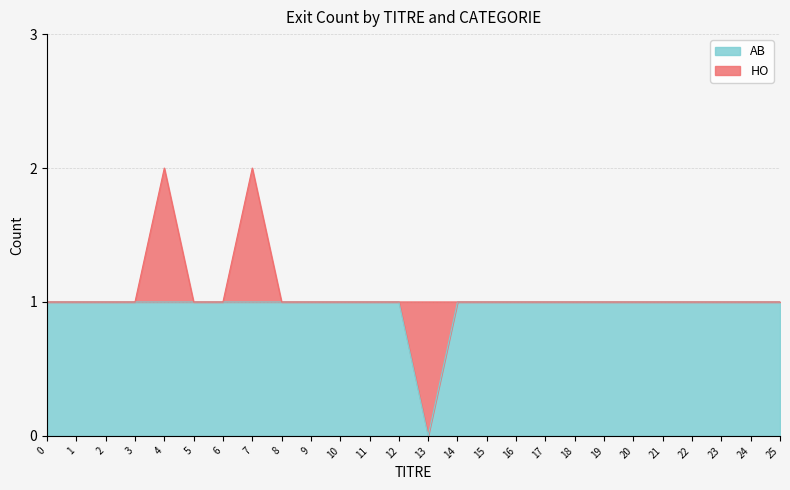

List the labels in order of value, smallest first.

13, 0, 1, 2, 3, 4, 5, 6, 7, 8, 9, 10, 11, 12, 14, 15, 16, 17, 18, 19, 20, 21, 22, 23, 24, 25